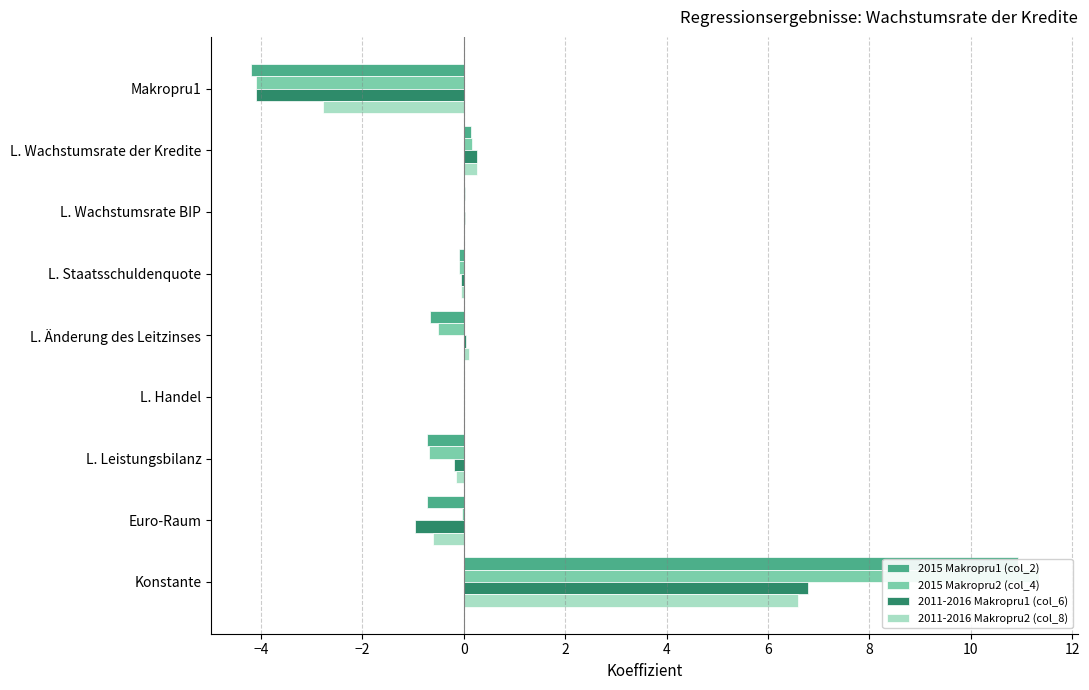

Reading left to right, list all the values displayed in this chart.

2015 Makropru1 (col_2): -4.2	0.1	0.0	-0.1	-0.7	0.0	-0.7	-0.7	10.9
2015 Makropru2 (col_4): -4.1	0.2	0.0	-0.1	-0.5	0.0	-0.7	-0.0	11.3
2011-2016 Makropru1 (col_6): -4.1	0.3	0.0	-0.1	0.1	0.0	-0.2	-1.0	6.8
2011-2016 Makropru2 (col_8): -2.8	0.3	0.0	-0.1	0.1	0.0	-0.2	-0.6	6.6